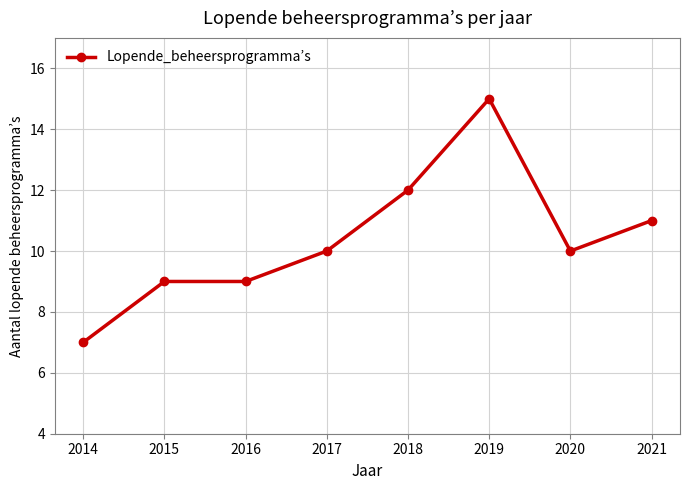

At which label is the value closest to 11?

2021